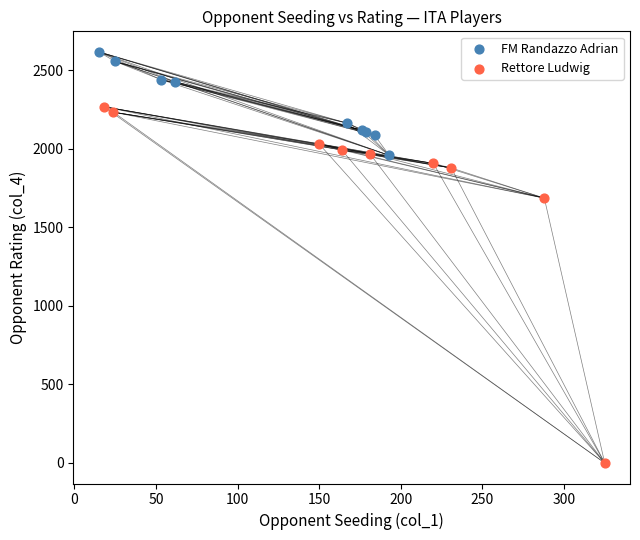

Which series contains the lowest Y value?

Rettore Ludwig